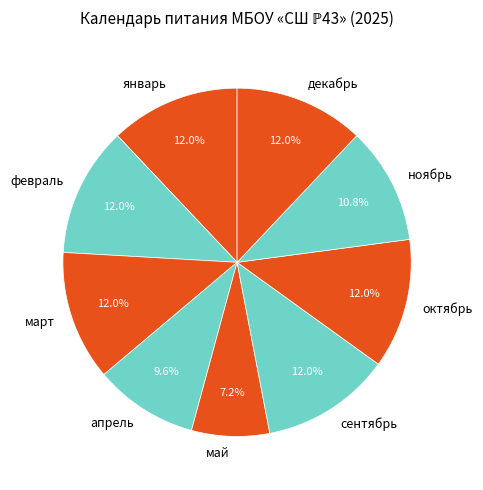

Does октябрь account for over 50% of the chart?

No